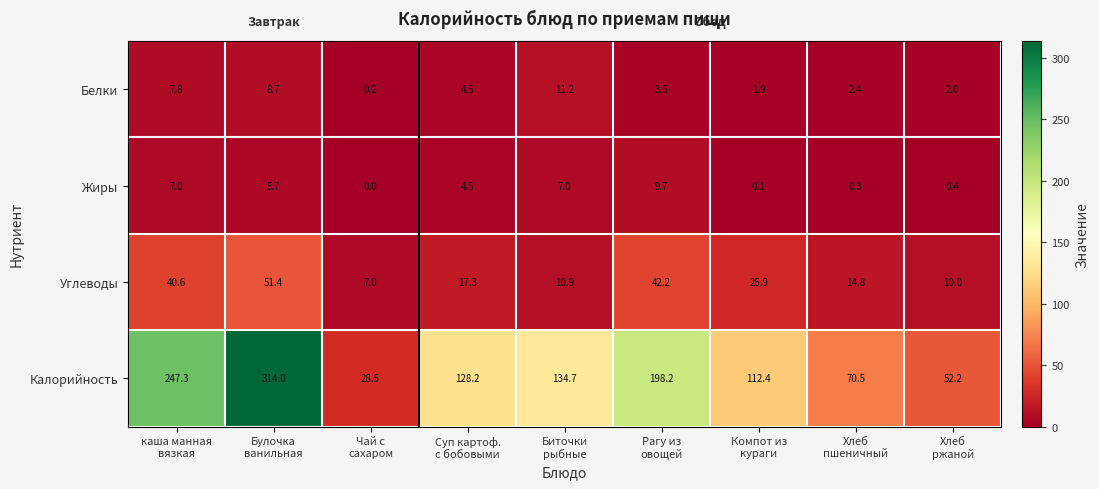

What is the total value across all series at Чай с
сахаром?

35.7